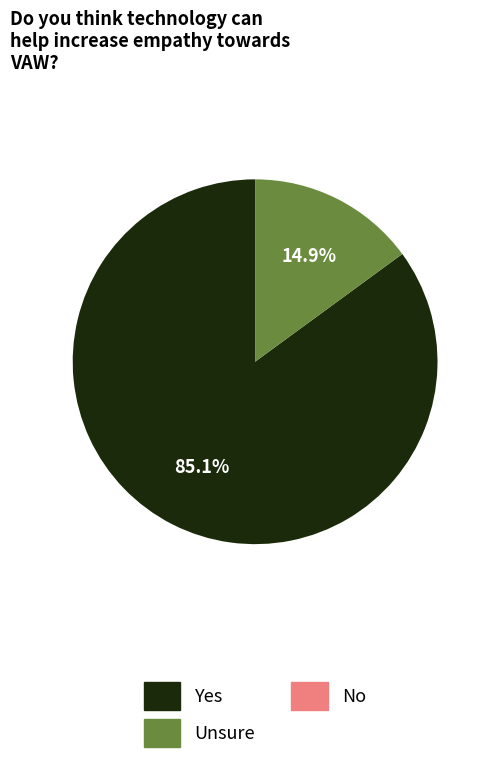

Is there a majority slice in this chart?

Yes